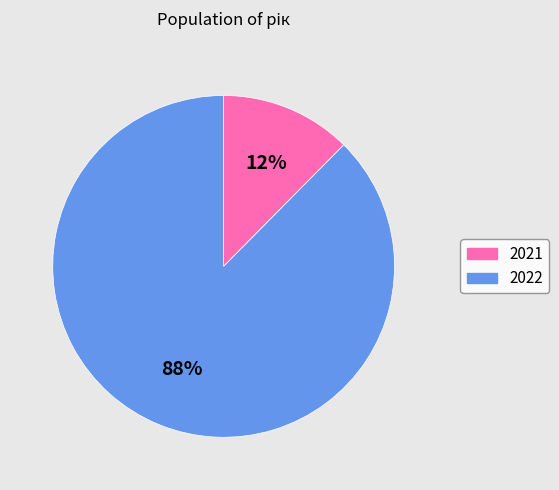

To the nearest percent, what portion does 2021 represent?

12%